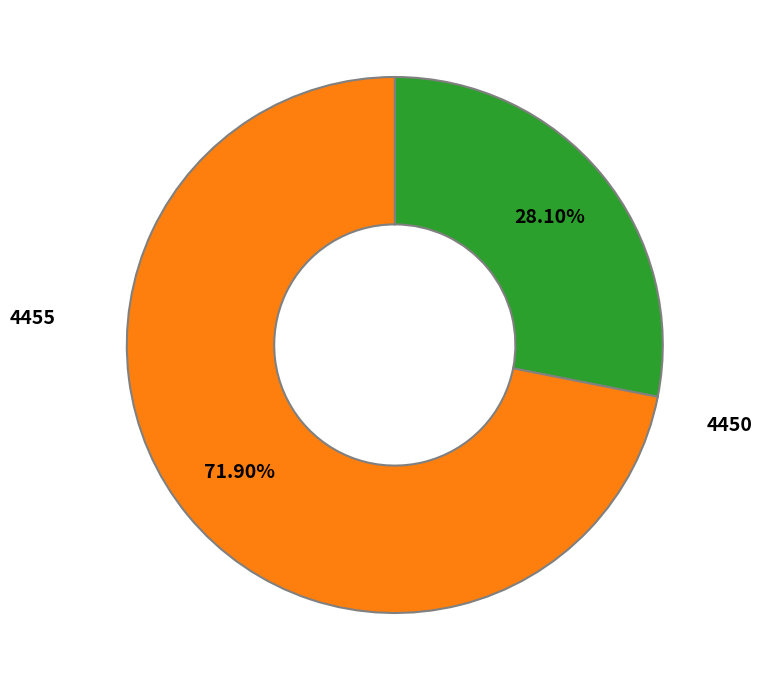

To the nearest percent, what is the combined percentage of 4455 and 4450?

100%